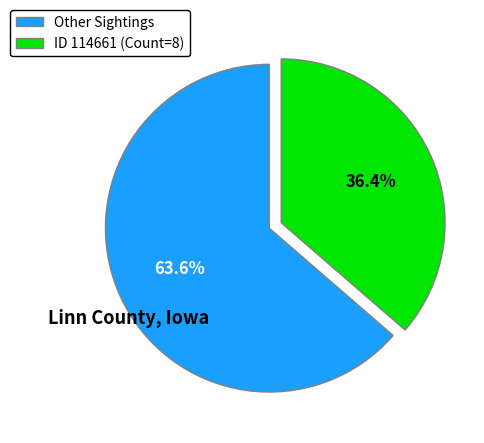

Which category has the smallest portion of the pie?

ID 114661 (Count=8)